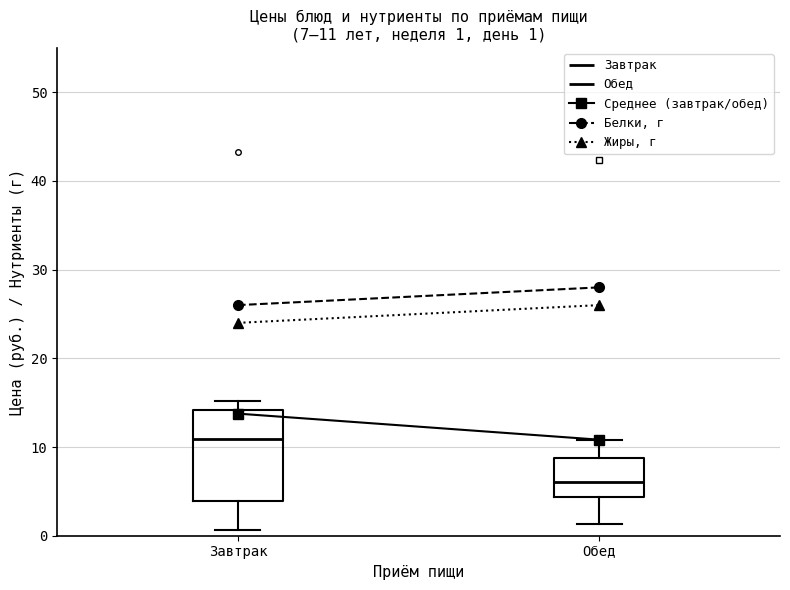

Which box is the tallest, from its lower edge to its upper edge?

Завтрак